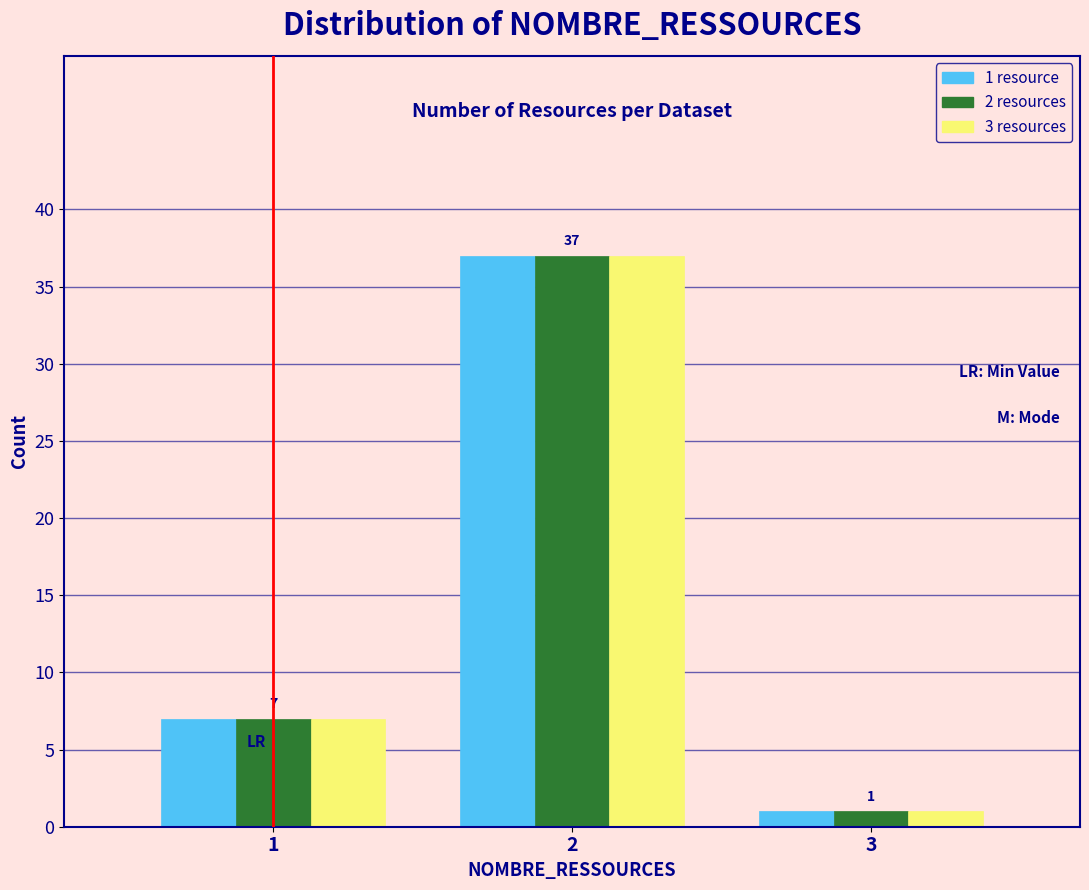

What is the greatest value displayed?

37